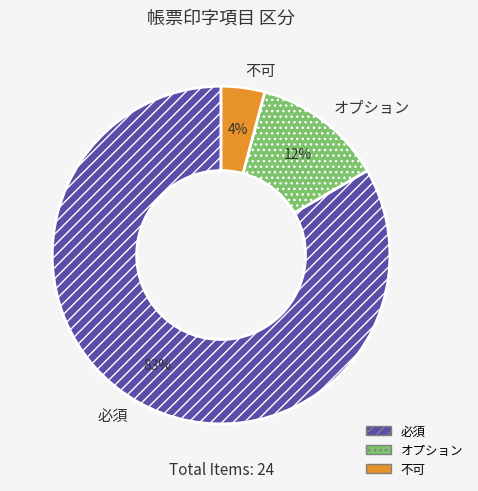

Which category has the biggest portion of the pie?

必須